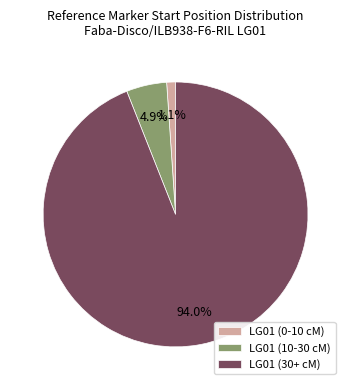

Rank the categories by value from lowest to highest.

LG01 (0-10 cM), LG01 (10-30 cM), LG01 (30+ cM)